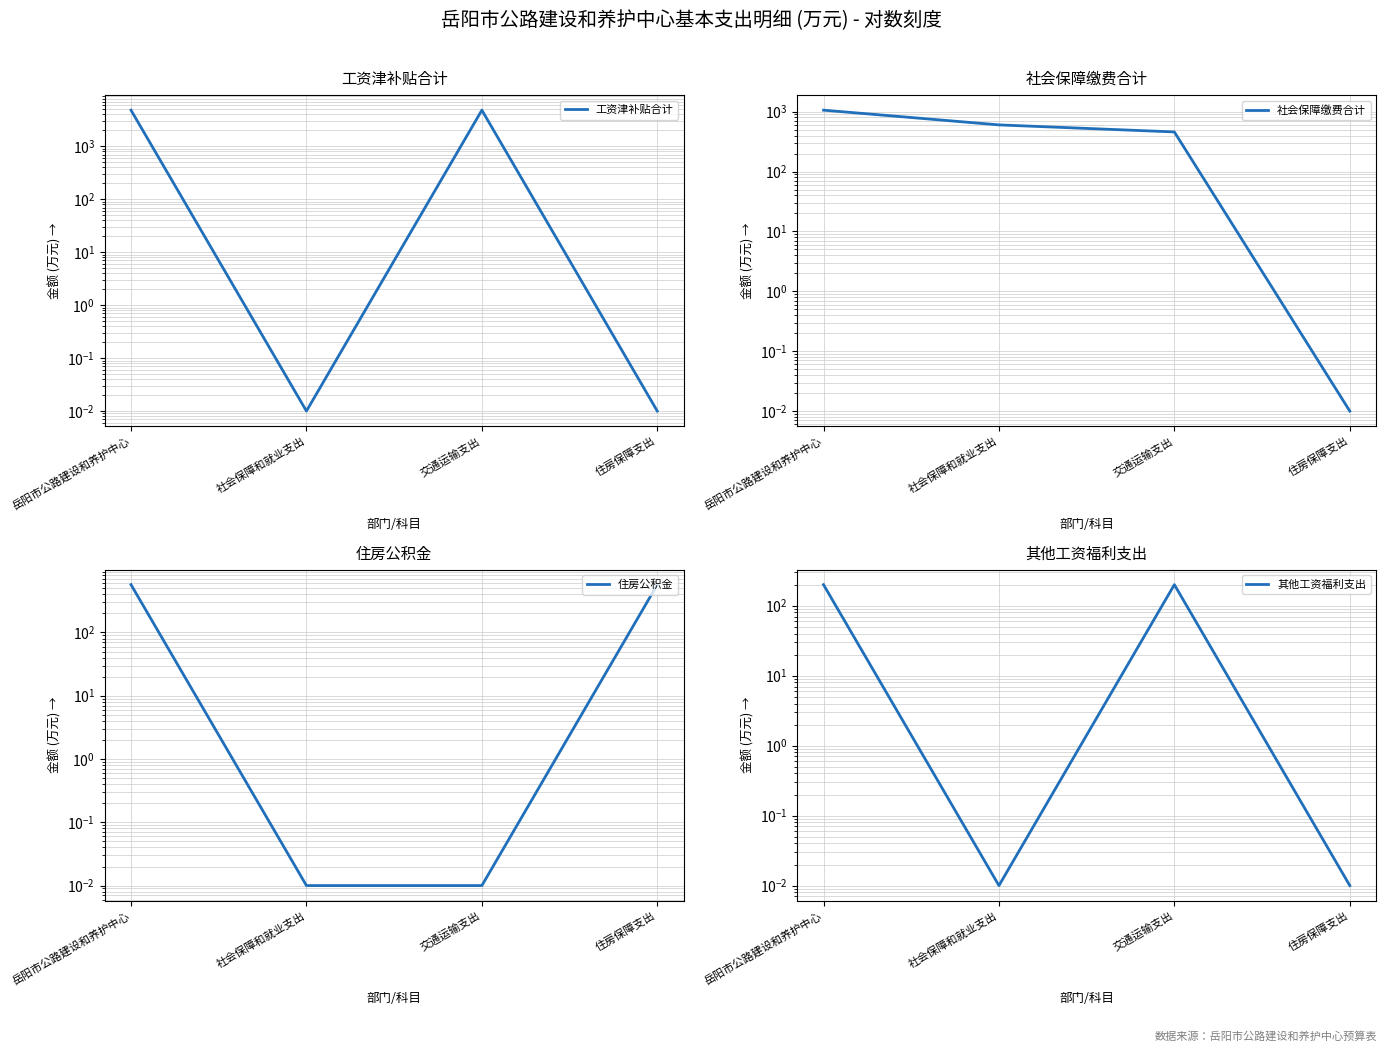

List the labels in order of 工资津补贴合计 value, largest first.

岳阳市公路建设和养护中心, 交通运输支出, 社会保障和就业支出, 住房保障支出